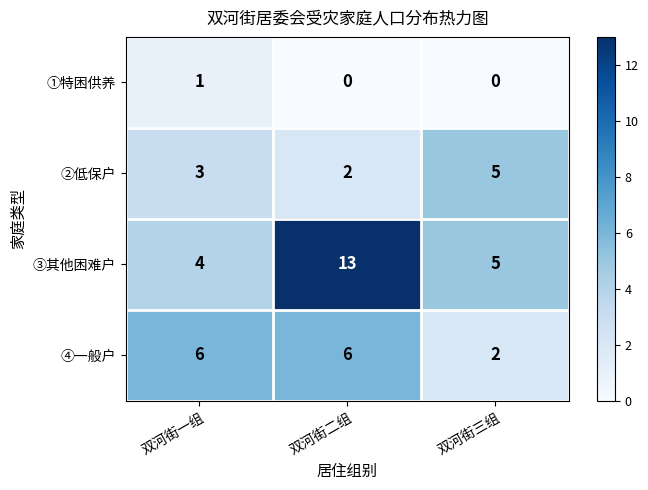

What is the total value across all series at 双河街一组?

14